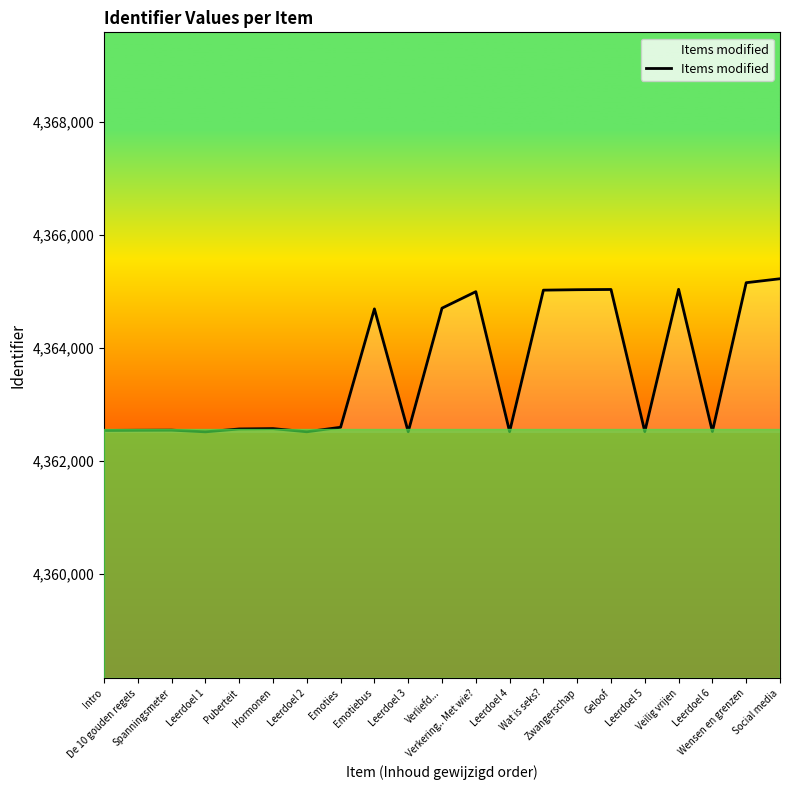

How many lines are shown in the chart?

1